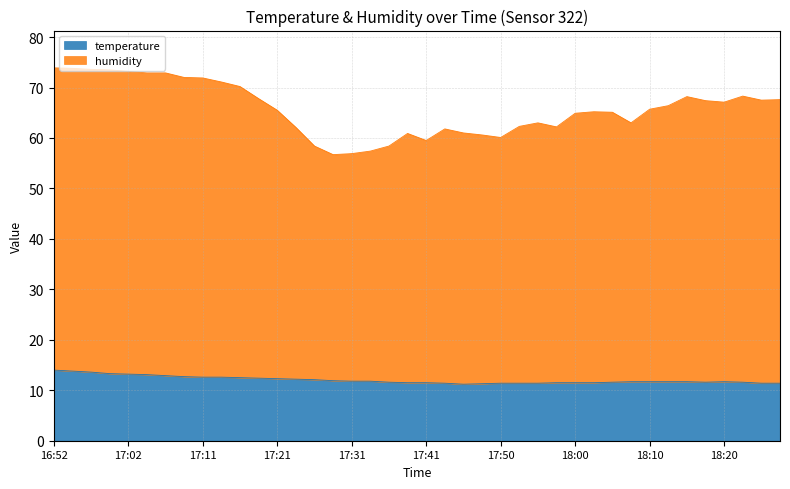

True or false: temperature and humidity intersect in this chart.

False